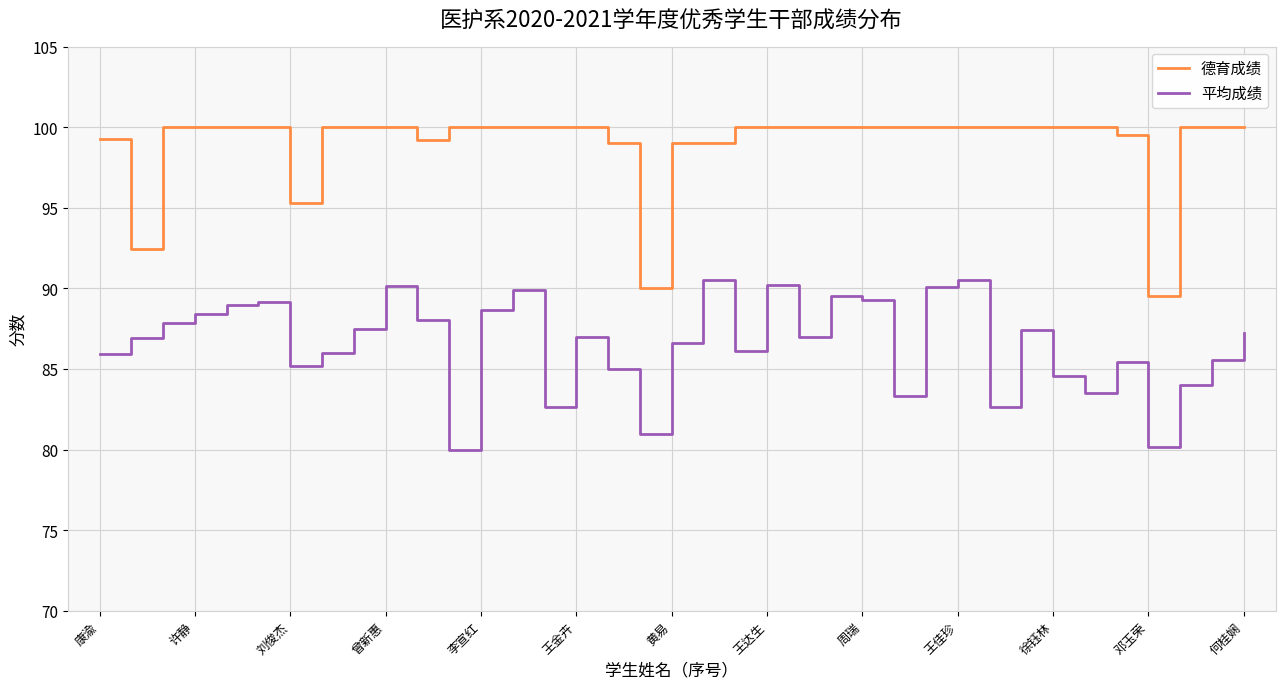

True or false: 平均成绩 and 德育成绩 cross at least once.

False